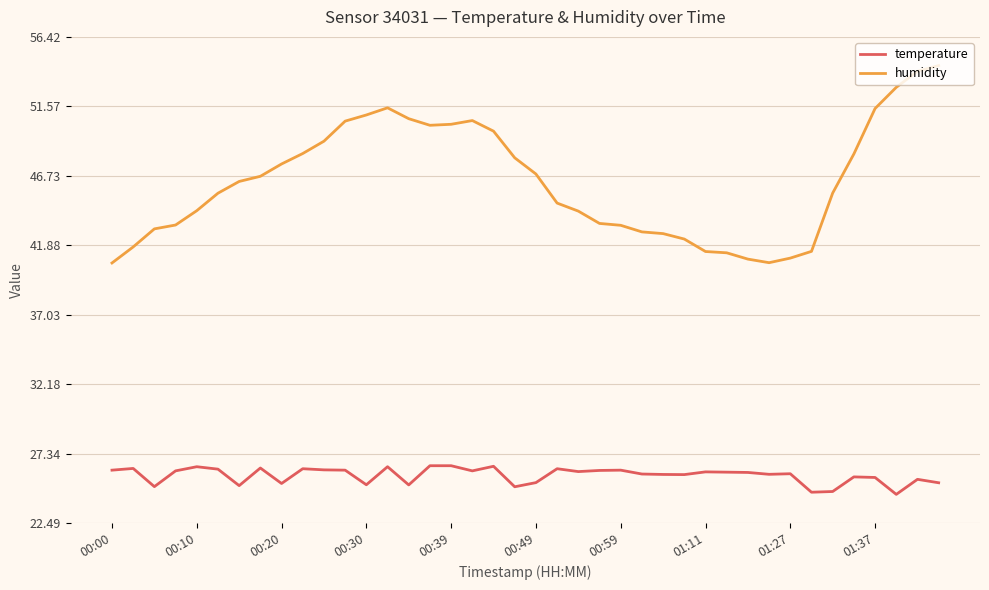

What is the highest value of the temperature series?

26.5